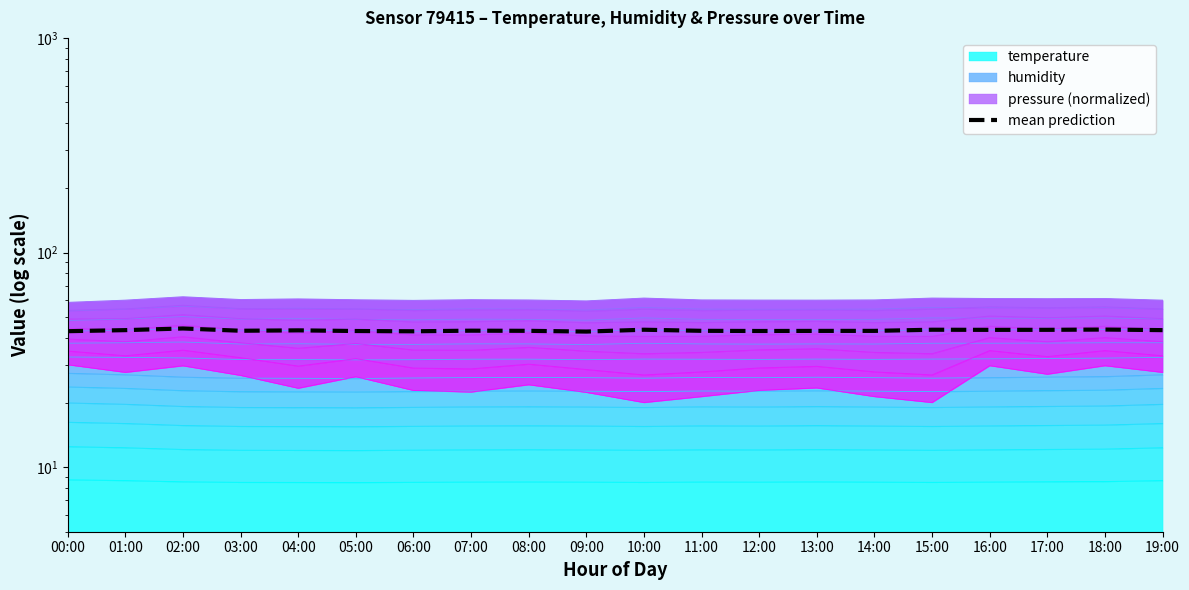

Read the value at 17:00.

43.6